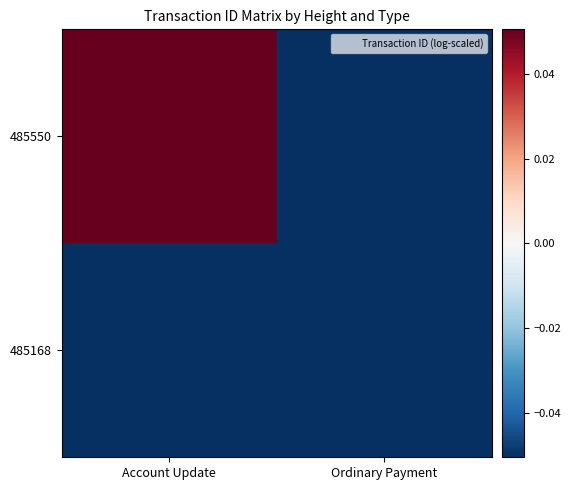

Between Ordinary Payment and Account Update, which is larger?

Account Update